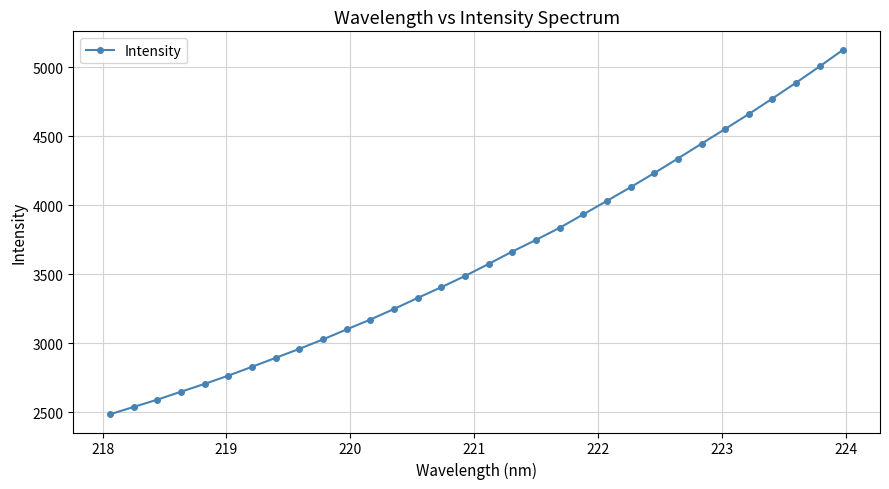

Count the number of values greater than 3576.

16